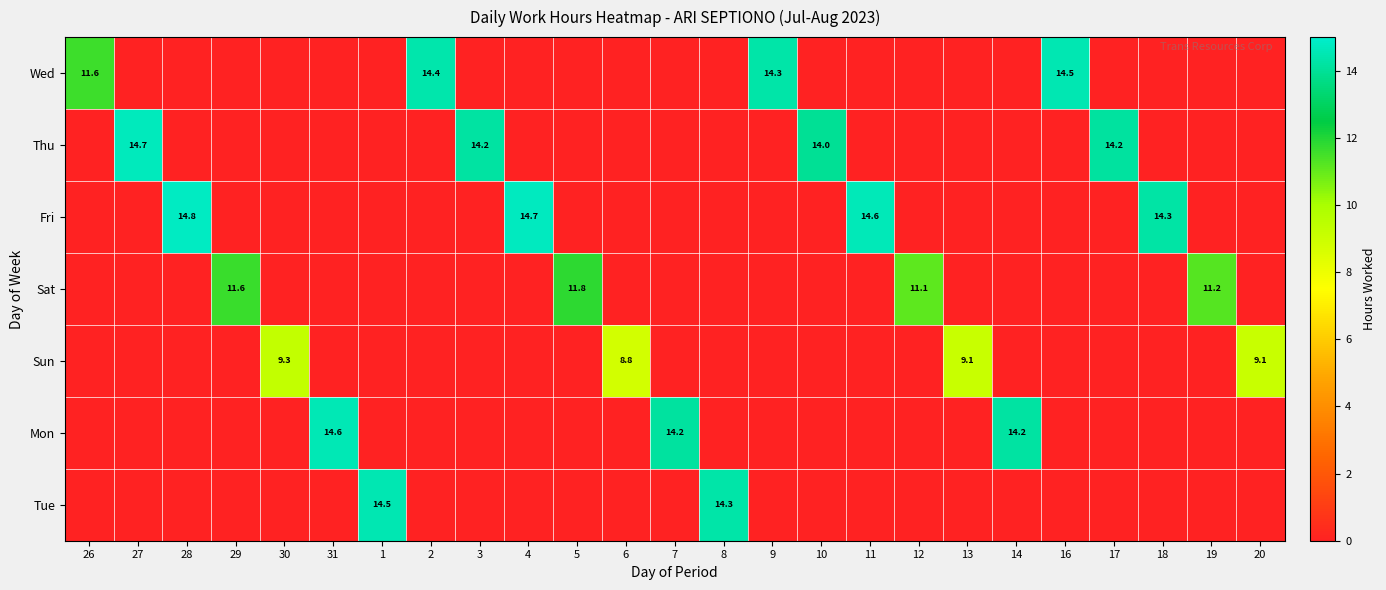

At which category is the sum across all series the highest?

28